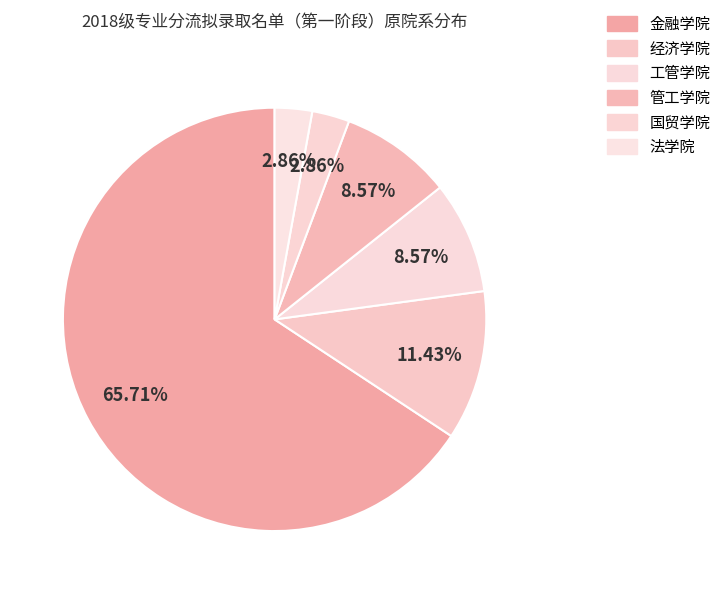

Rank the categories by value from lowest to highest.

国贸学院, 法学院, 工管学院, 管工学院, 经济学院, 金融学院